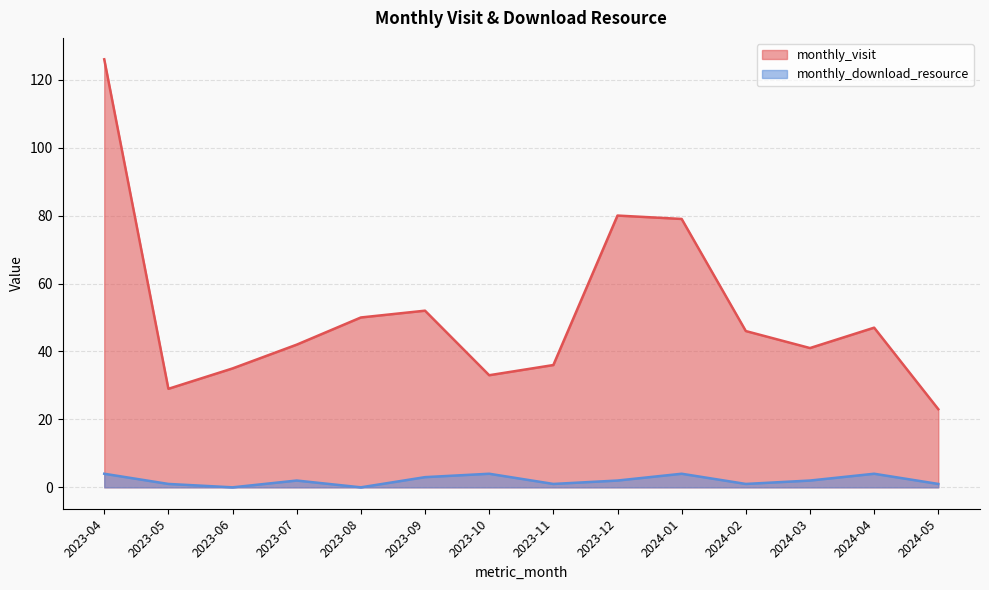

What is the spread (max minus min) of values at 2023-11?

35